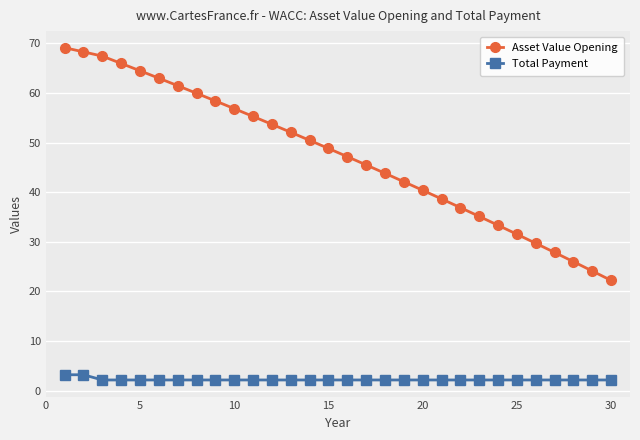

What is the difference between the second highest and second lowest values in the Asset Value Opening series?

44.2